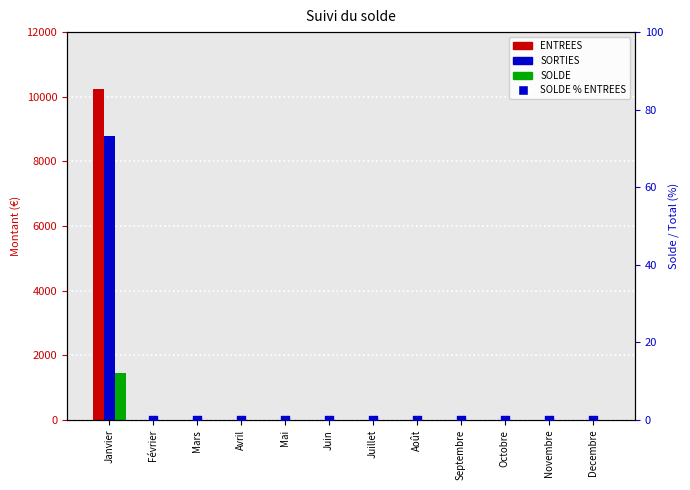

Which series has the largest Y range (max minus min)?

ENTREES